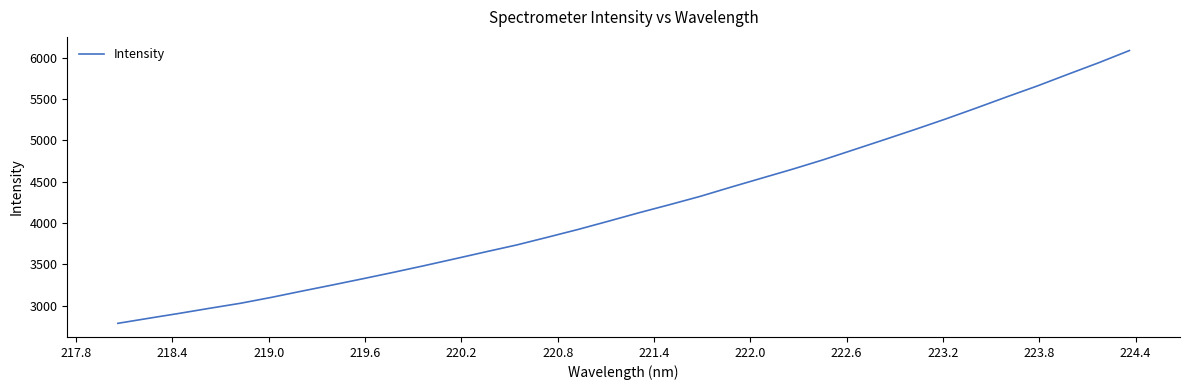

What is the smallest value displayed?

2784.7